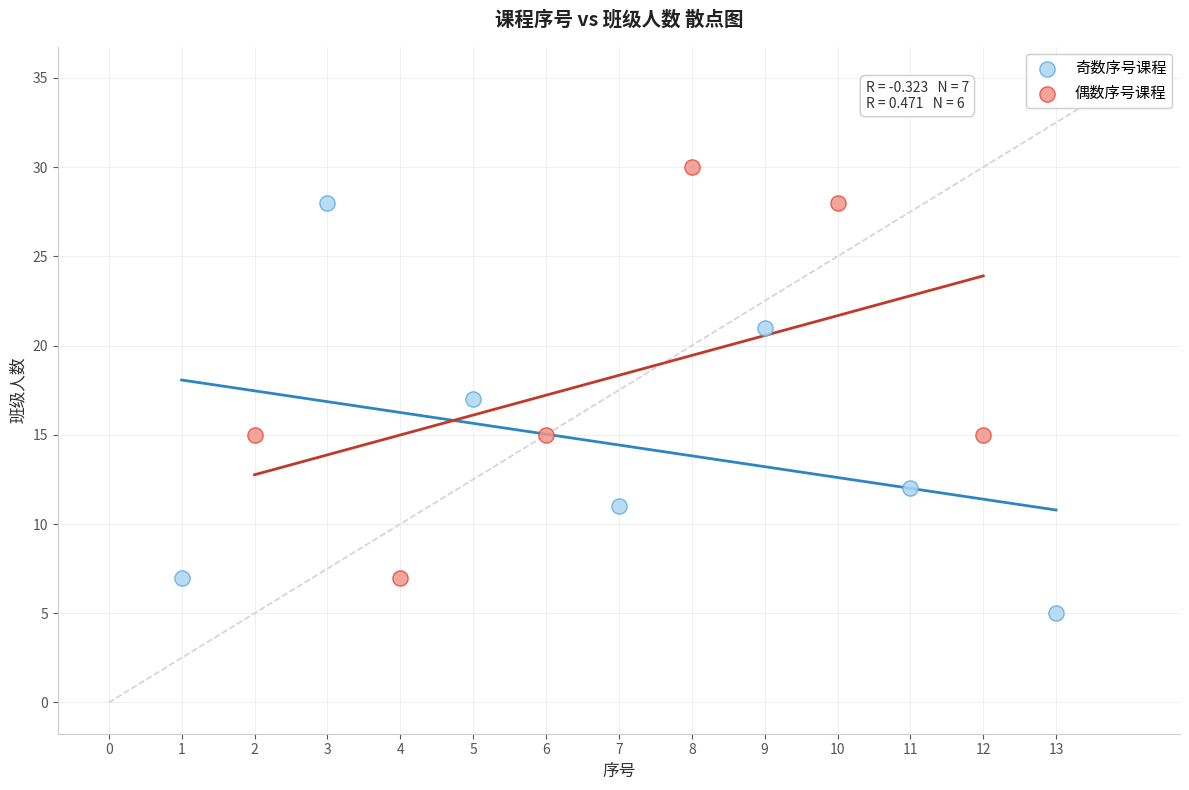

Which series reaches the minimum Y coordinate?

奇数序号课程